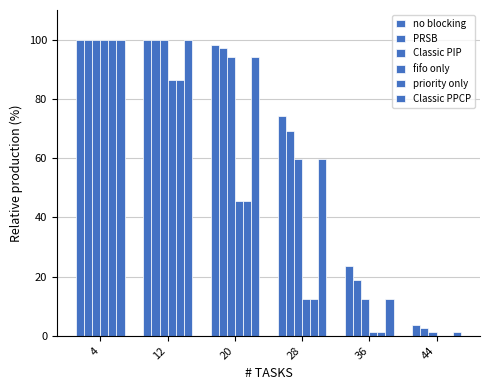

Which series has the widest spread of values?

fifo only